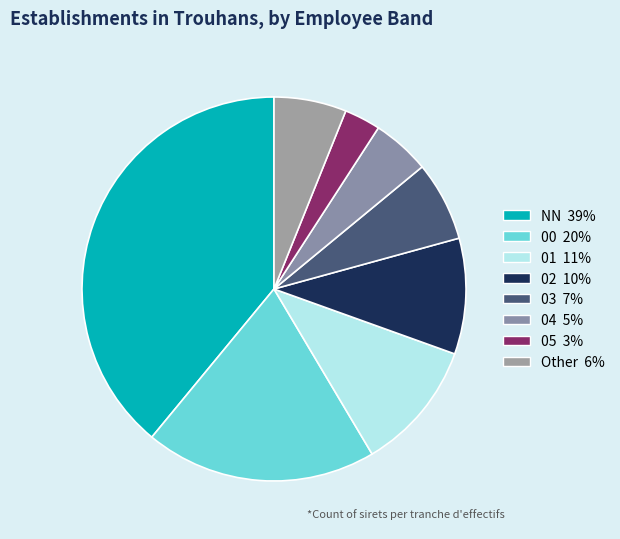

How many segments does this pie chart have?

8